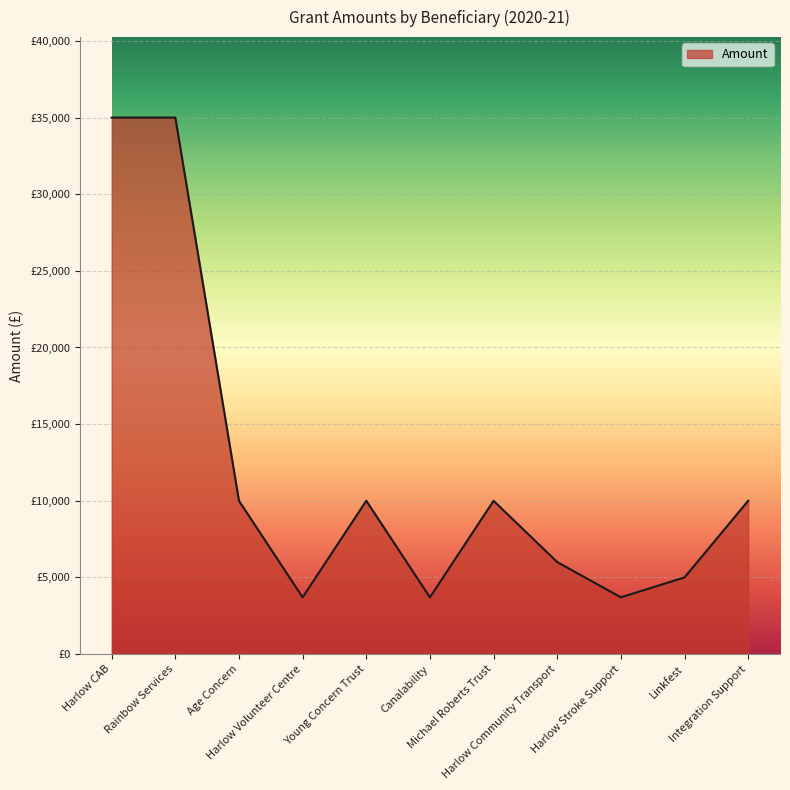

True or false: there are more than 1 points higher than both neighbors.

True